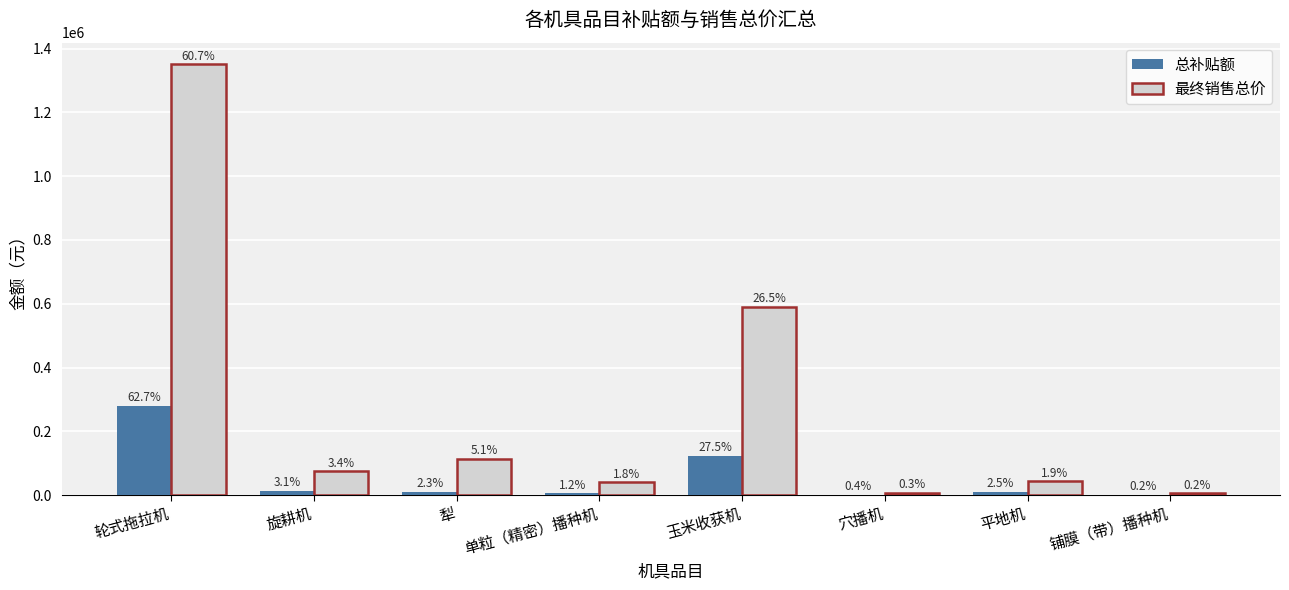

What is the label of the 5th bar from the right?

单粒（精密）播种机